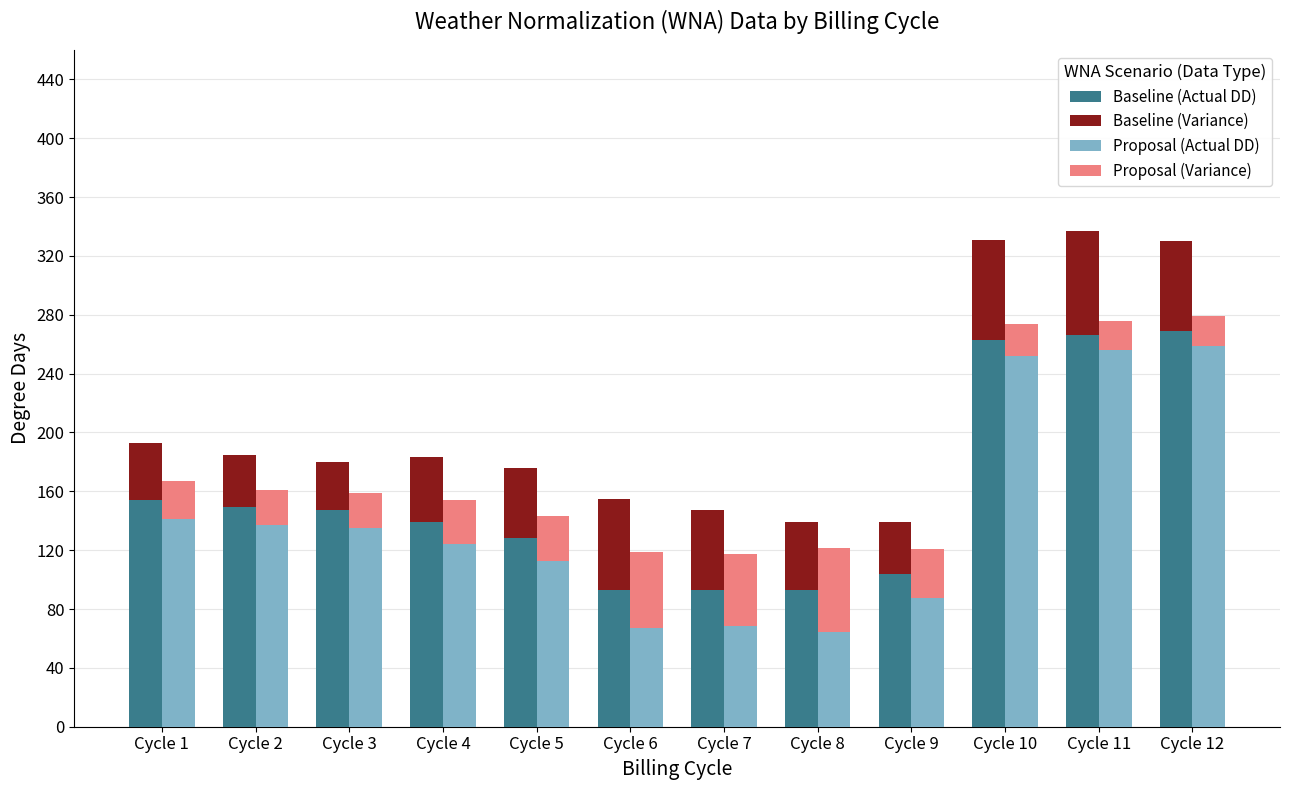

What is the total value across all series at Cycle 5?

319.3